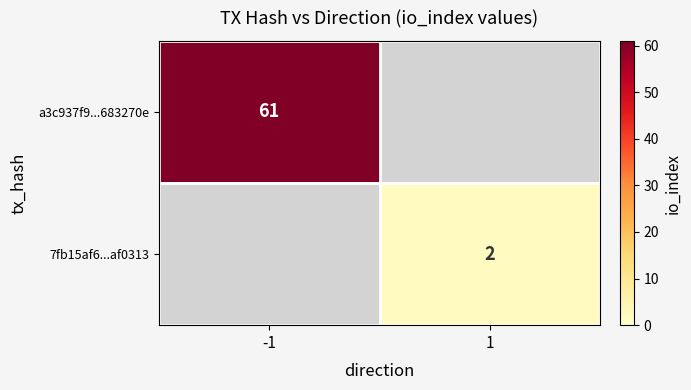

At which category does the chart reach its peak across all series?

-1